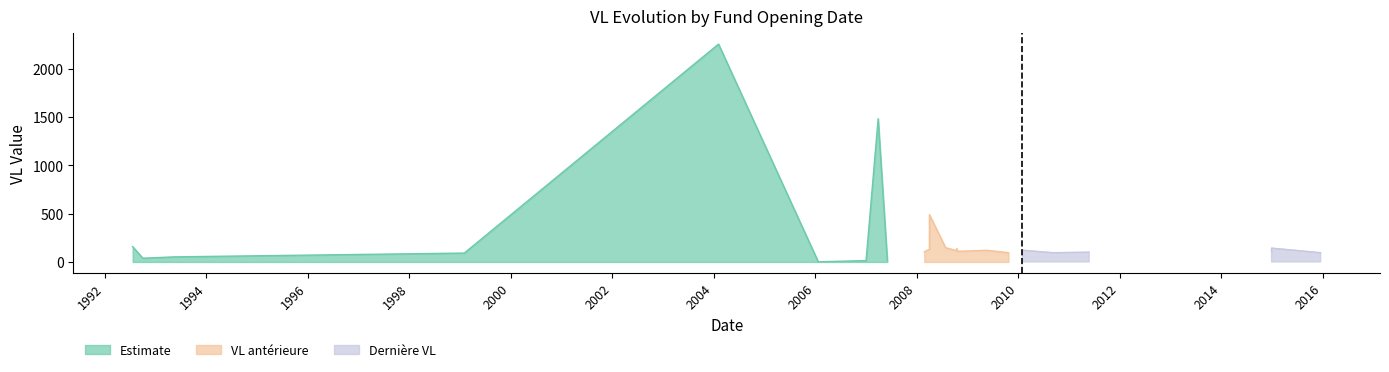

What is the change in value from 5 to 10?

+136.1